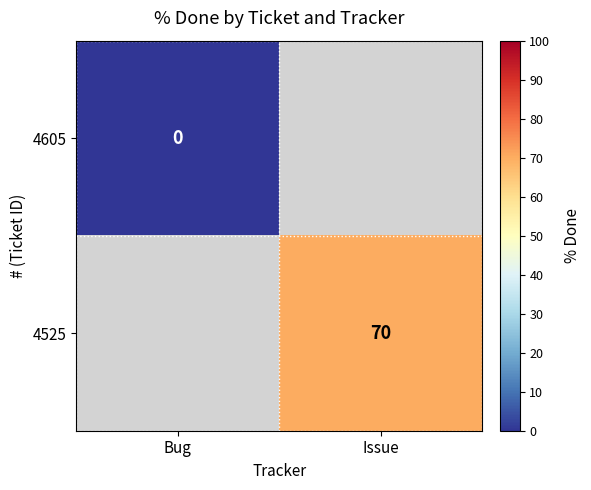

Where is 4605 nearest to the value 0?

Bug